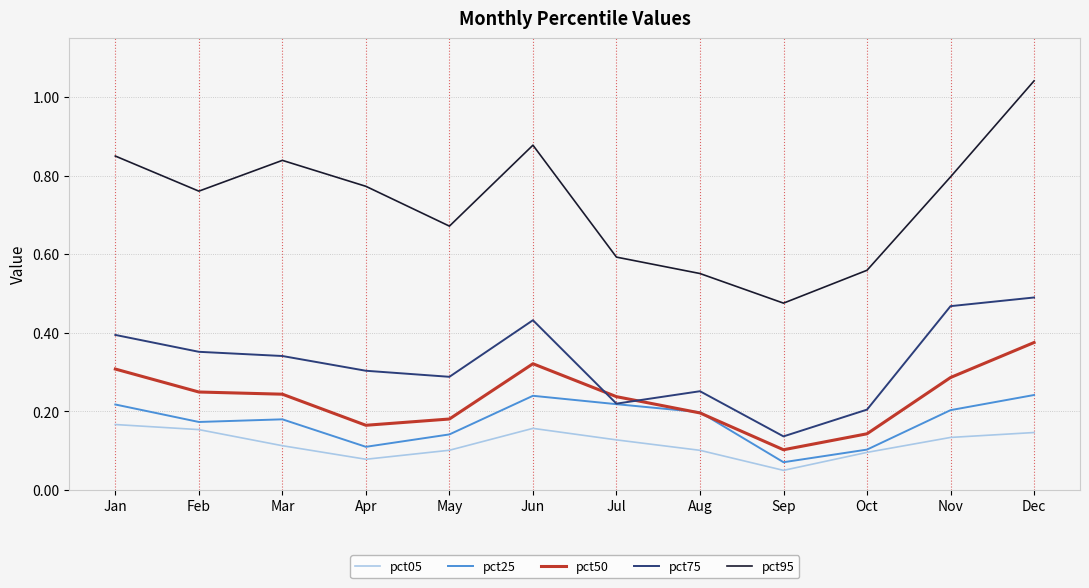

Is the value of pct75 at Jan greater than the value of pct25 at Jul?

Yes